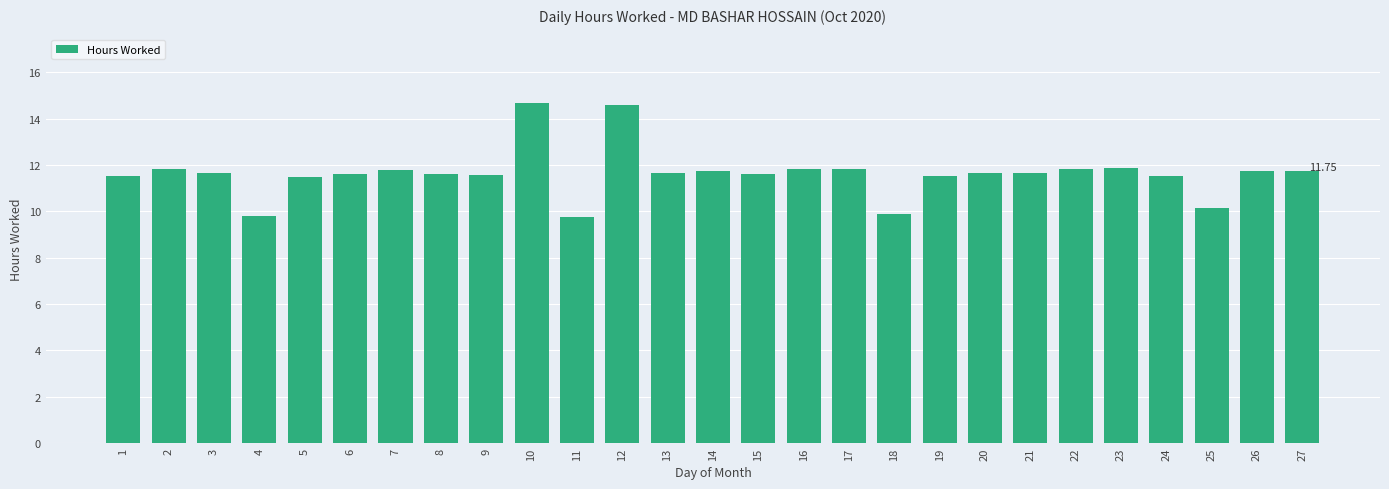

What is the change in value from 16 to 25?

-1.7